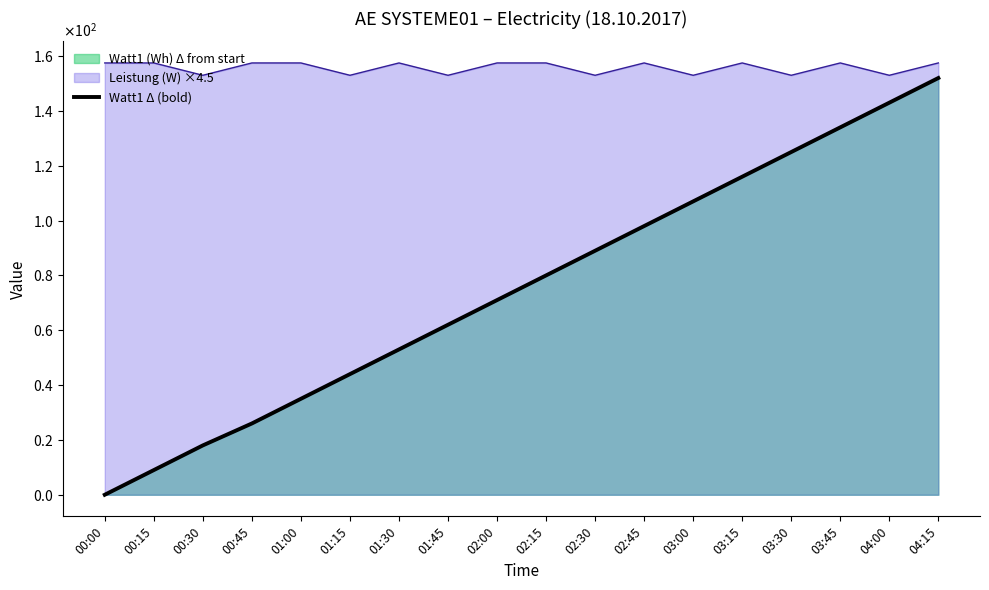

List the labels in order of value, smallest first.

00:00, 00:15, 00:30, 00:45, 01:00, 01:15, 01:30, 01:45, 02:00, 02:15, 02:30, 02:45, 03:00, 03:15, 03:30, 03:45, 04:00, 04:15